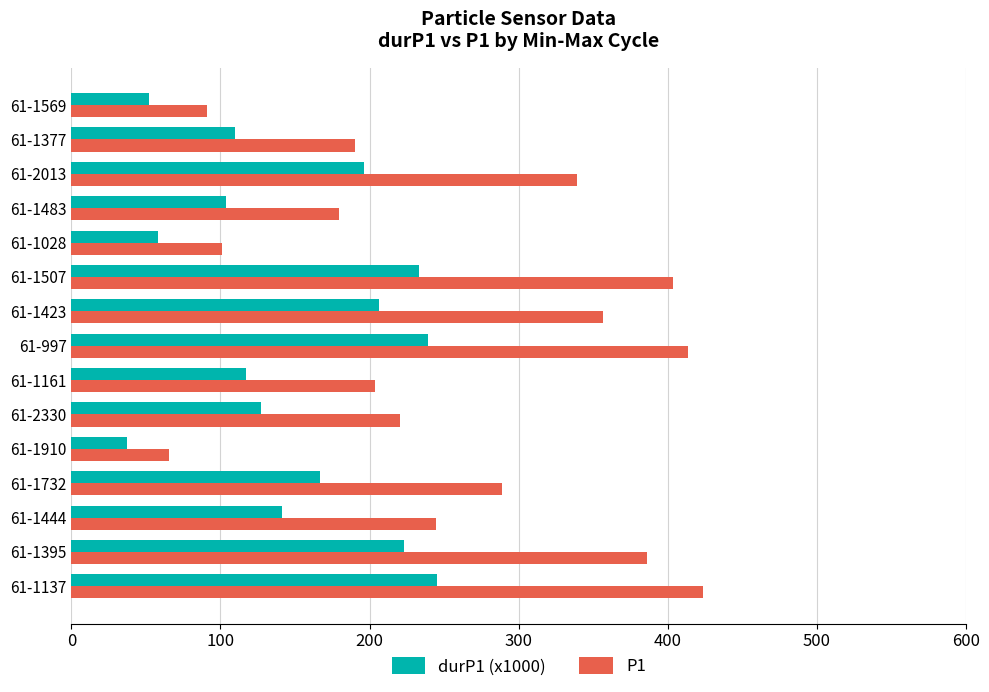

Is the value of P1 at 61-1423 greater than the value of durP1 (x1000) at 61-2330?

Yes